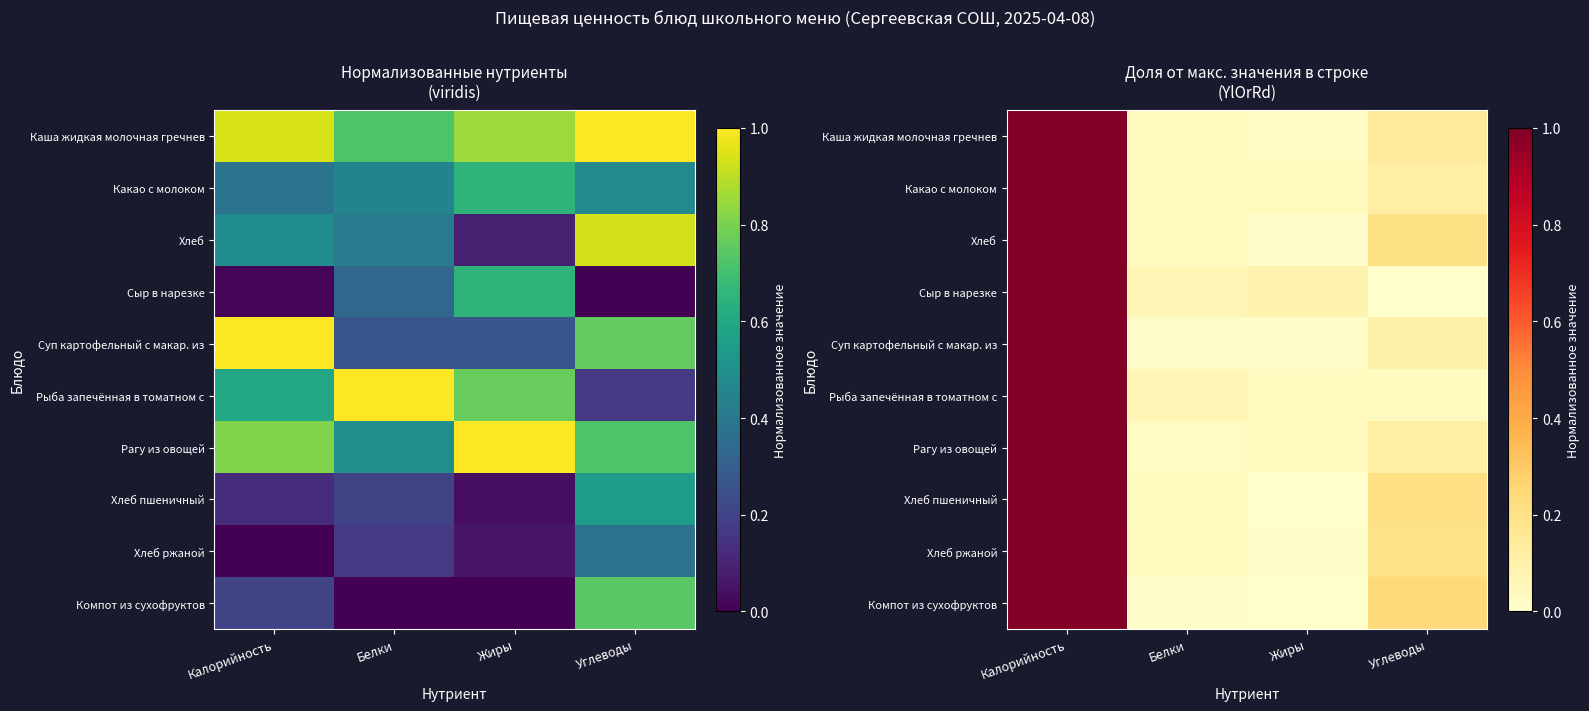

Between Жиры and Углеводы, which is larger?

Углеводы